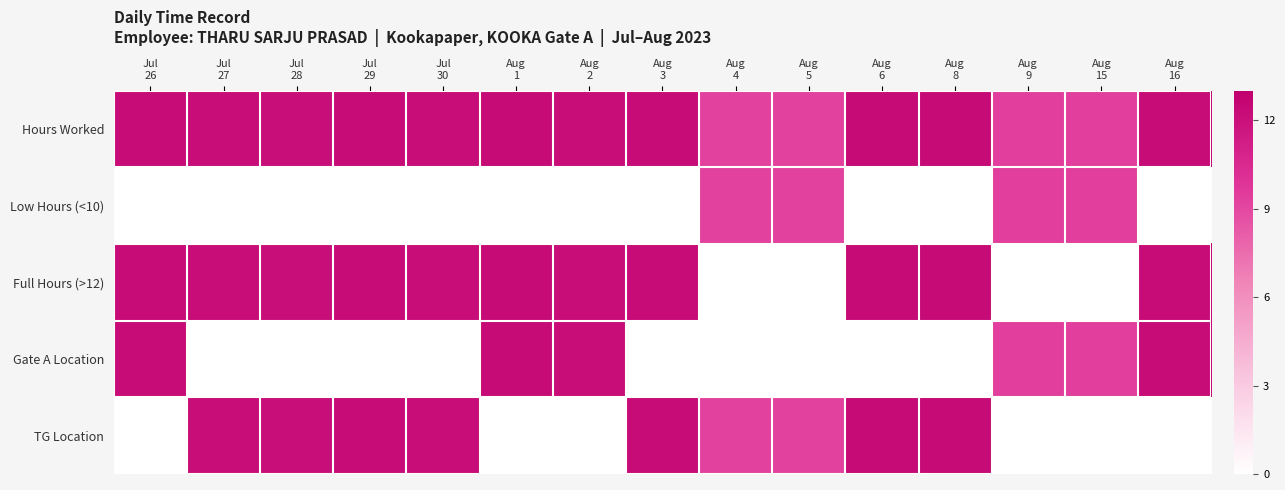

Reading left to right, what are all the values shown in this chart?

Hours Worked: Jul
26=12.2	Jul
27=12.2	Jul
28=12.1	Jul
29=12.2	Jul
30=12.2	Aug
1=12.4	Aug
2=12.2	Aug
3=12.3	Aug
4=9.3	Aug
5=9.2	Aug
6=12.3	Aug
8=12.3	Aug
9=9.3	Aug
15=9.4	Aug
16=12.2
Low Hours (<10): Jul
26=0.0	Jul
27=0.0	Jul
28=0.0	Jul
29=0.0	Jul
30=0.0	Aug
1=0.0	Aug
2=0.0	Aug
3=0.0	Aug
4=9.3	Aug
5=9.2	Aug
6=0.0	Aug
8=0.0	Aug
9=9.3	Aug
15=9.4	Aug
16=0.0
Full Hours (>12): Jul
26=12.2	Jul
27=12.2	Jul
28=12.1	Jul
29=12.2	Jul
30=12.2	Aug
1=12.4	Aug
2=12.2	Aug
3=12.3	Aug
4=0.0	Aug
5=0.0	Aug
6=12.3	Aug
8=12.3	Aug
9=0.0	Aug
15=0.0	Aug
16=12.2
Gate A Location: Jul
26=12.2	Jul
27=0.0	Jul
28=0.0	Jul
29=0.0	Jul
30=0.0	Aug
1=12.4	Aug
2=12.2	Aug
3=0.0	Aug
4=0.0	Aug
5=0.0	Aug
6=0.0	Aug
8=0.0	Aug
9=9.3	Aug
15=9.4	Aug
16=12.2
TG Location: Jul
26=0.0	Jul
27=12.2	Jul
28=12.1	Jul
29=12.2	Jul
30=12.2	Aug
1=0.0	Aug
2=0.0	Aug
3=12.3	Aug
4=9.3	Aug
5=9.2	Aug
6=12.3	Aug
8=12.3	Aug
9=0.0	Aug
15=0.0	Aug
16=0.0